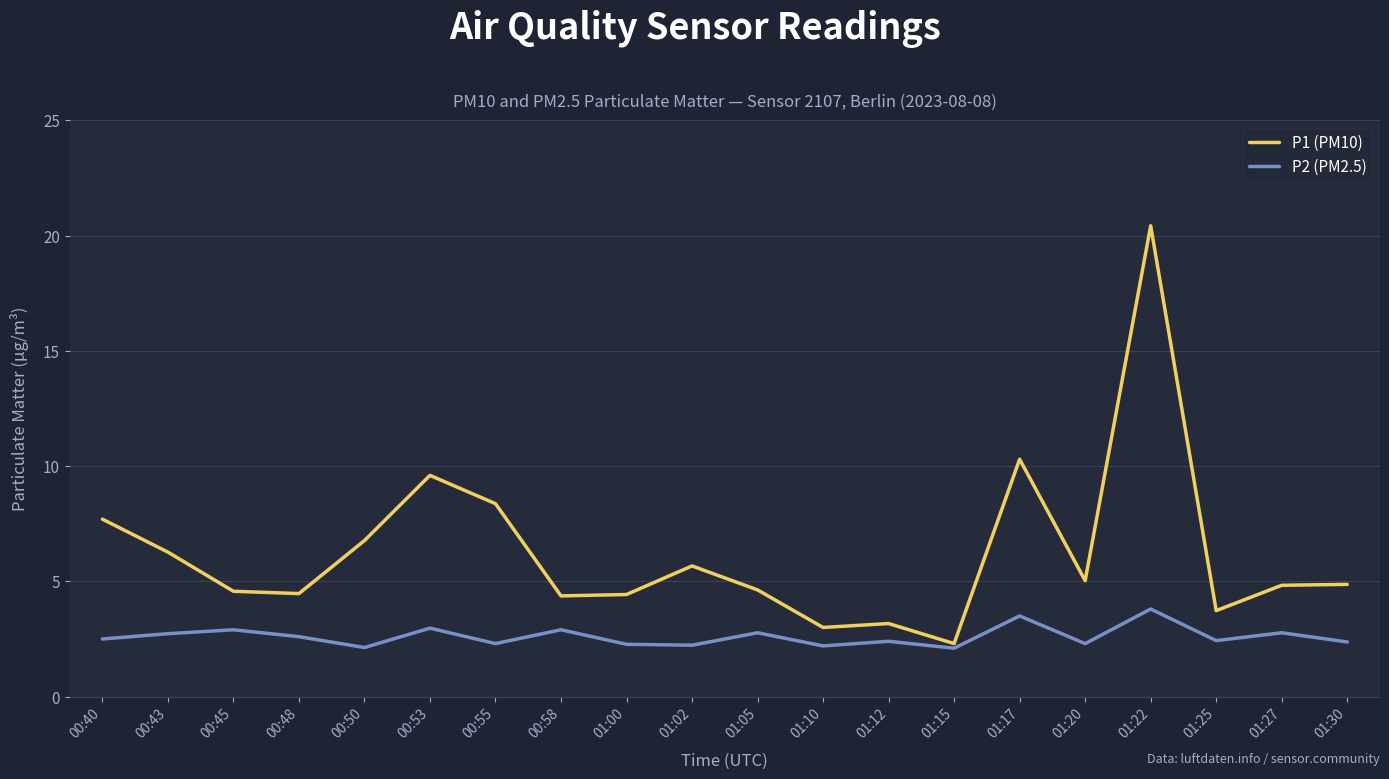

True or false: P2 (PM2.5) has a value of 2.1 at 00:50.

True